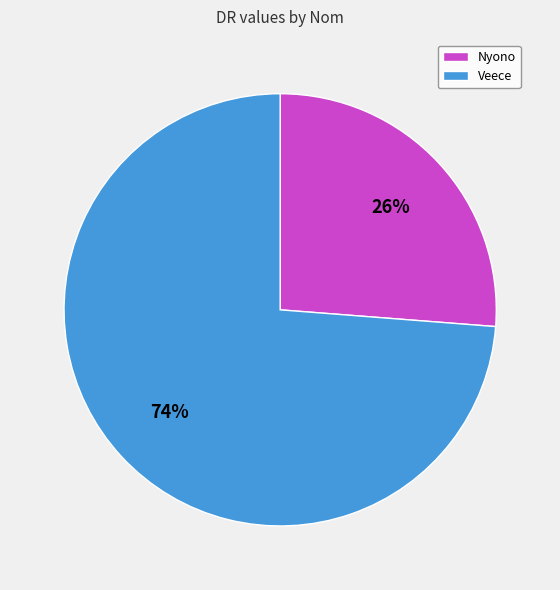

Combined, do Veece and Nyono account for over 50%?

Yes